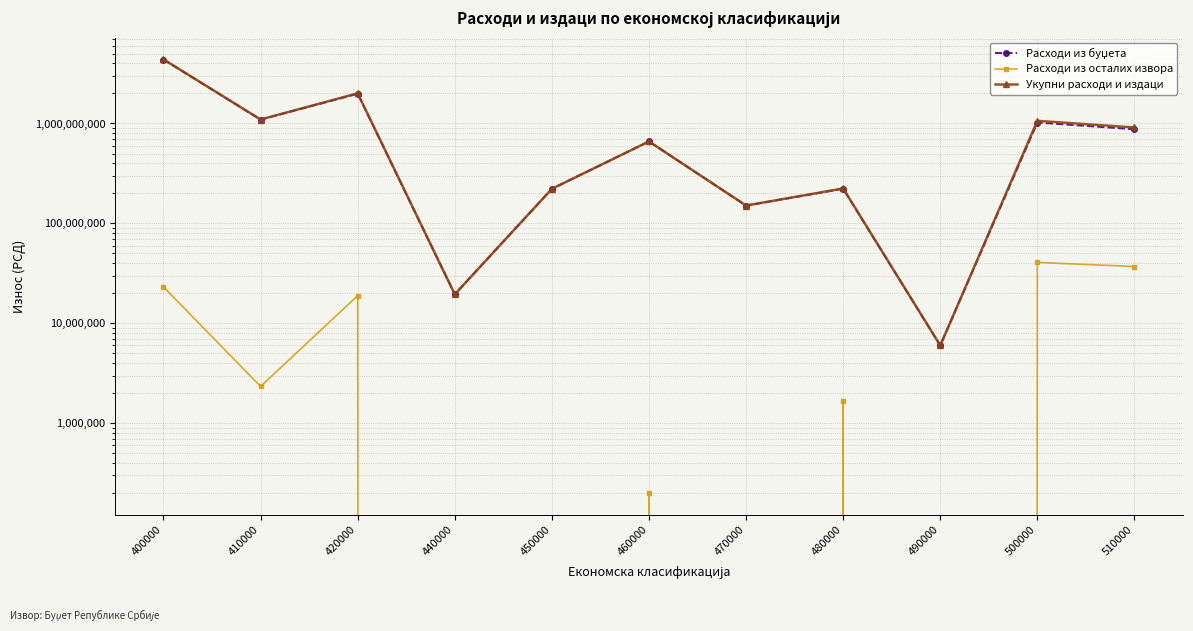

At which category does Расходи из буџета reach its first local peak?

420000